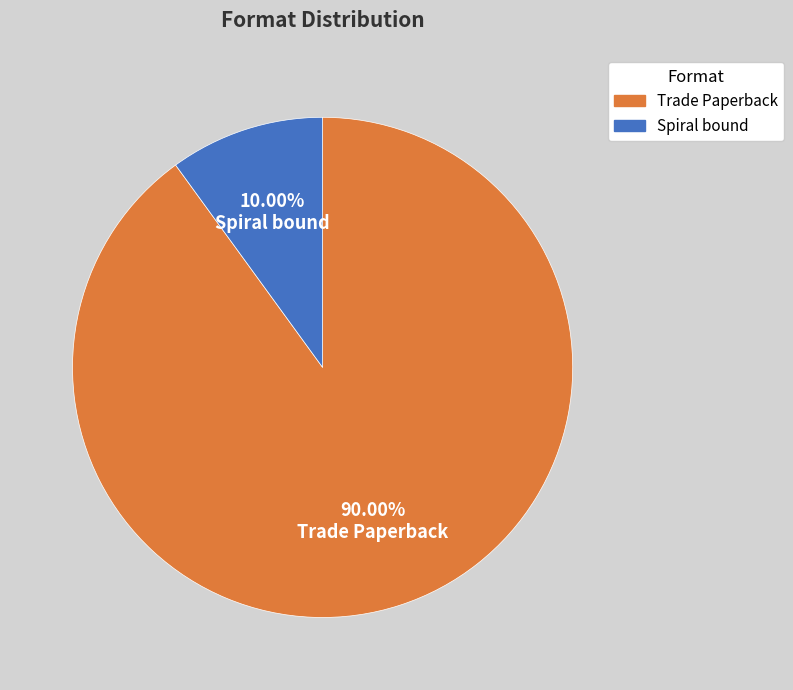

Which category has the biggest portion of the pie?

Trade Paperback